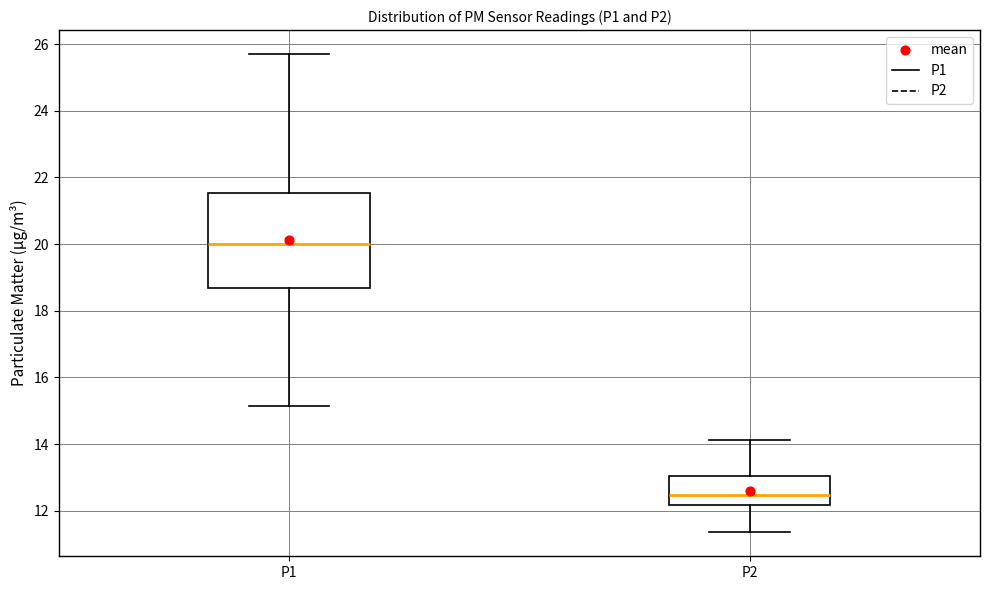

Reading left to right, read every box against the y-axis: the position of its median line, the range the box covers, and the ends of its whiskers. The values are not printed on the chart, so give them approximately, as read against the axis.

P1: median 20.0, box 18.6 to 21.6, whiskers 15.2 to 25.8
P2: median 12.4, box 12.2 to 13.0, whiskers 11.4 to 14.2